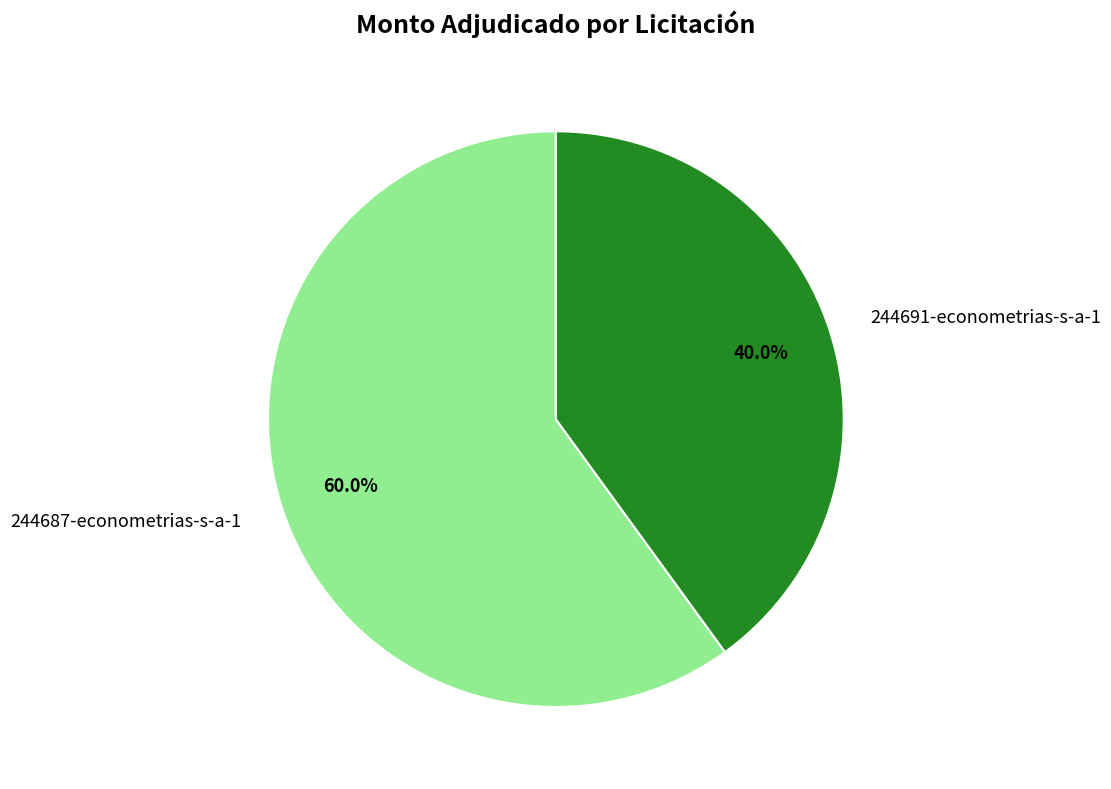

To the nearest percent, what portion does 244691-econometrias-s-a-1 represent?

40%